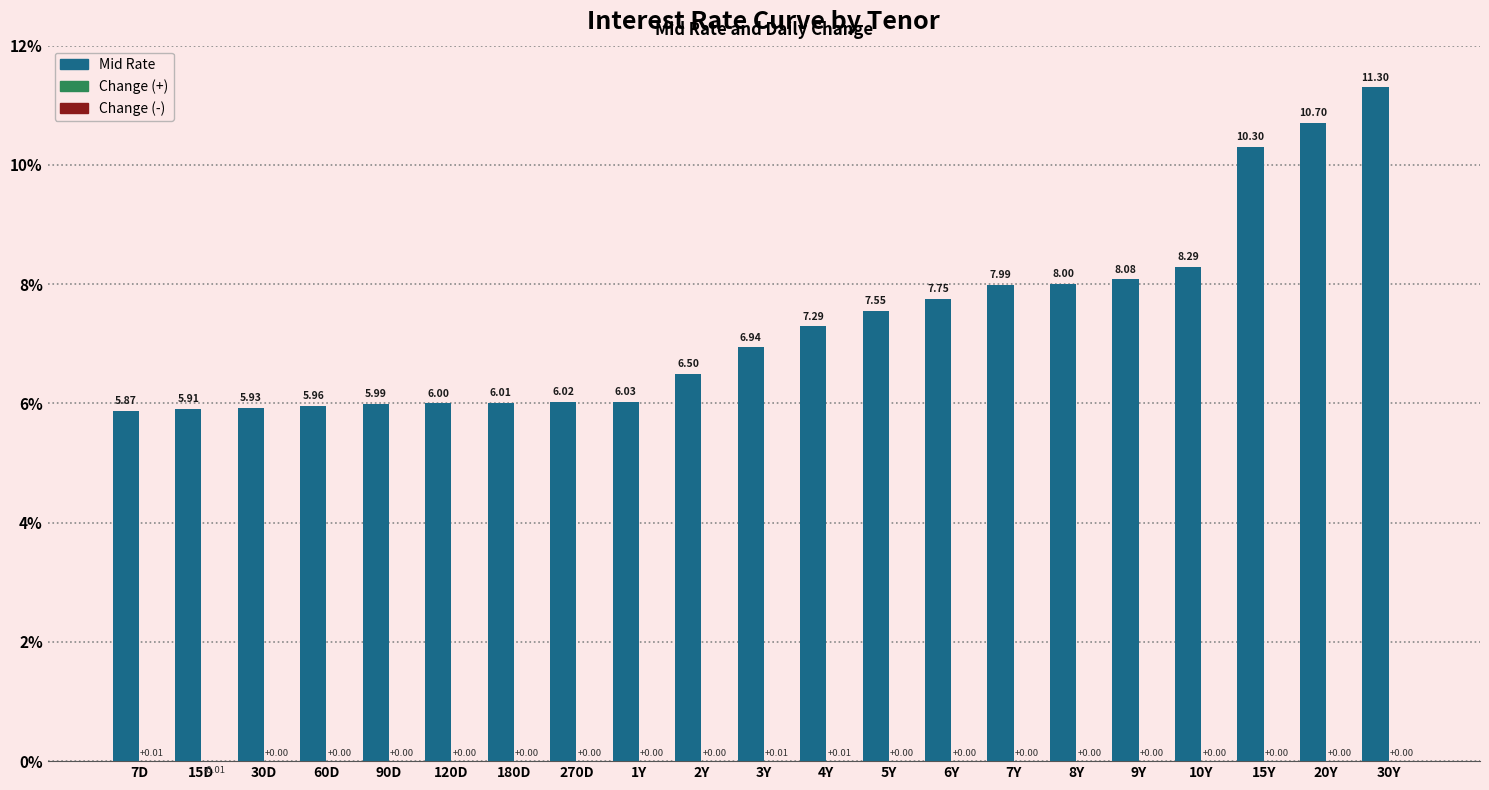

What is the total value across all series at 90D?

6.0